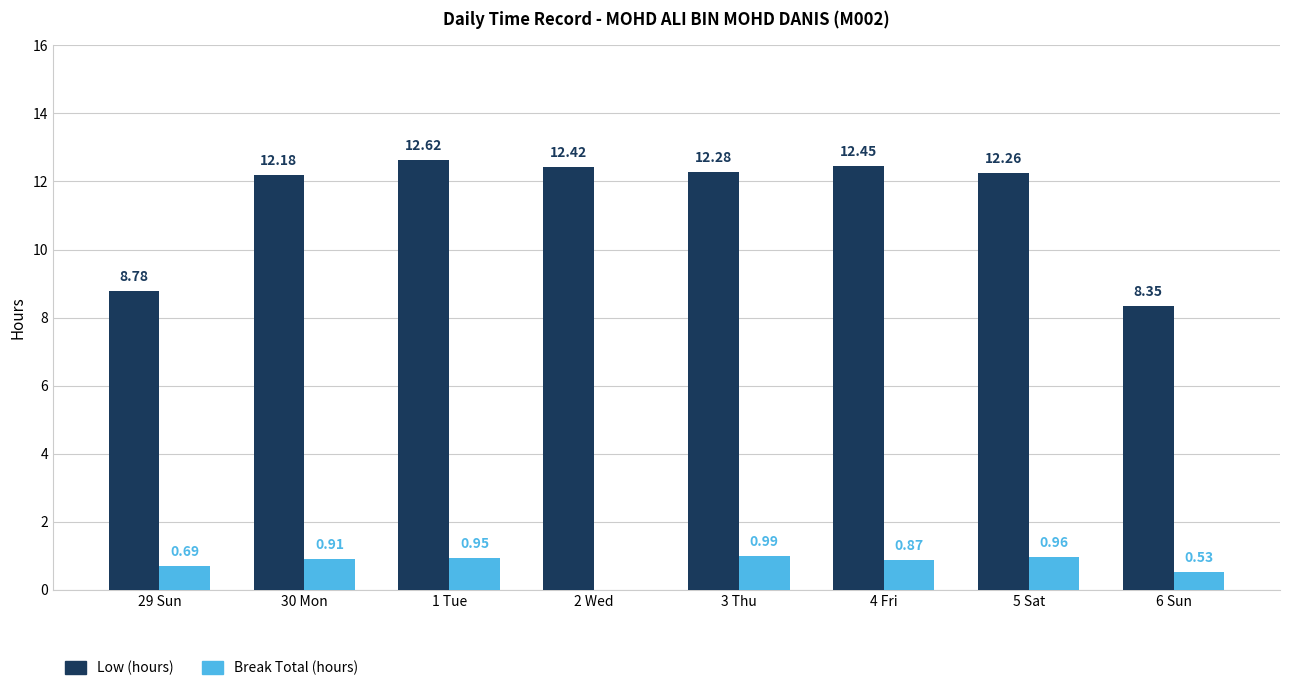

Between 30 Mon and 5 Sat, which series saw the biggest shift?

Low (hours)